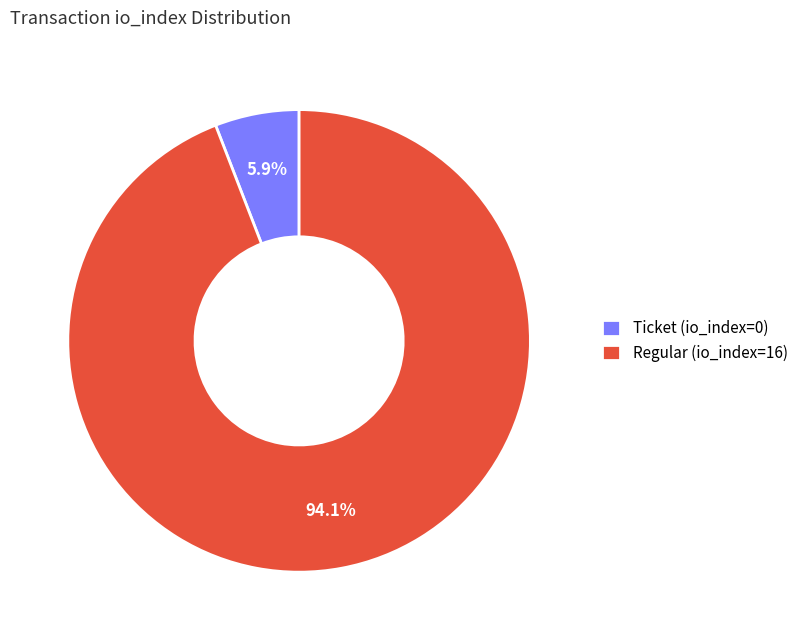

Which has a higher value, Ticket (io_index=0) or Regular (io_index=16)?

Regular (io_index=16)